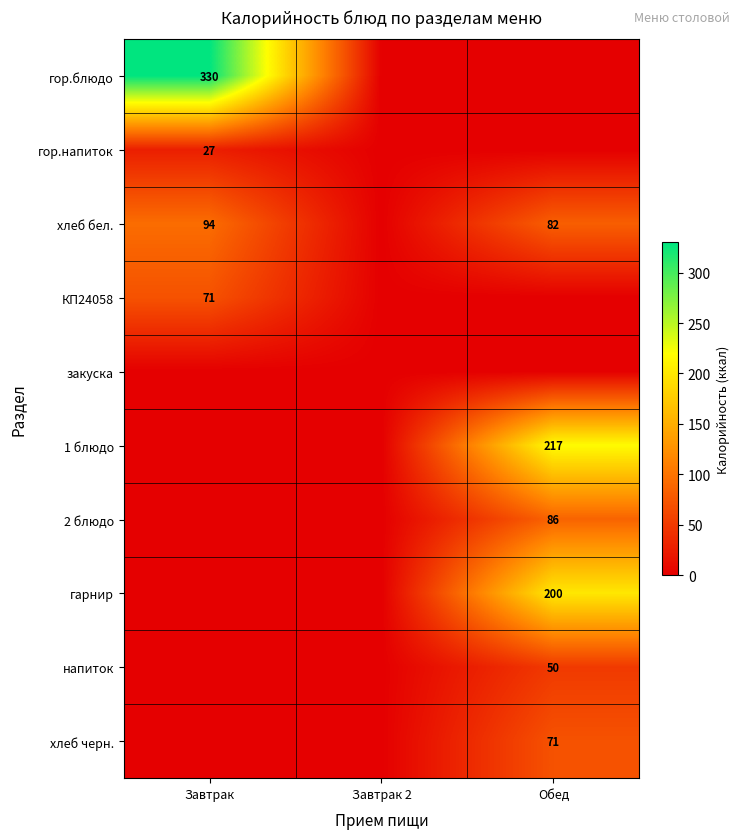

The value of гор.напиток at Завтрак is 47.3. True or false?

False